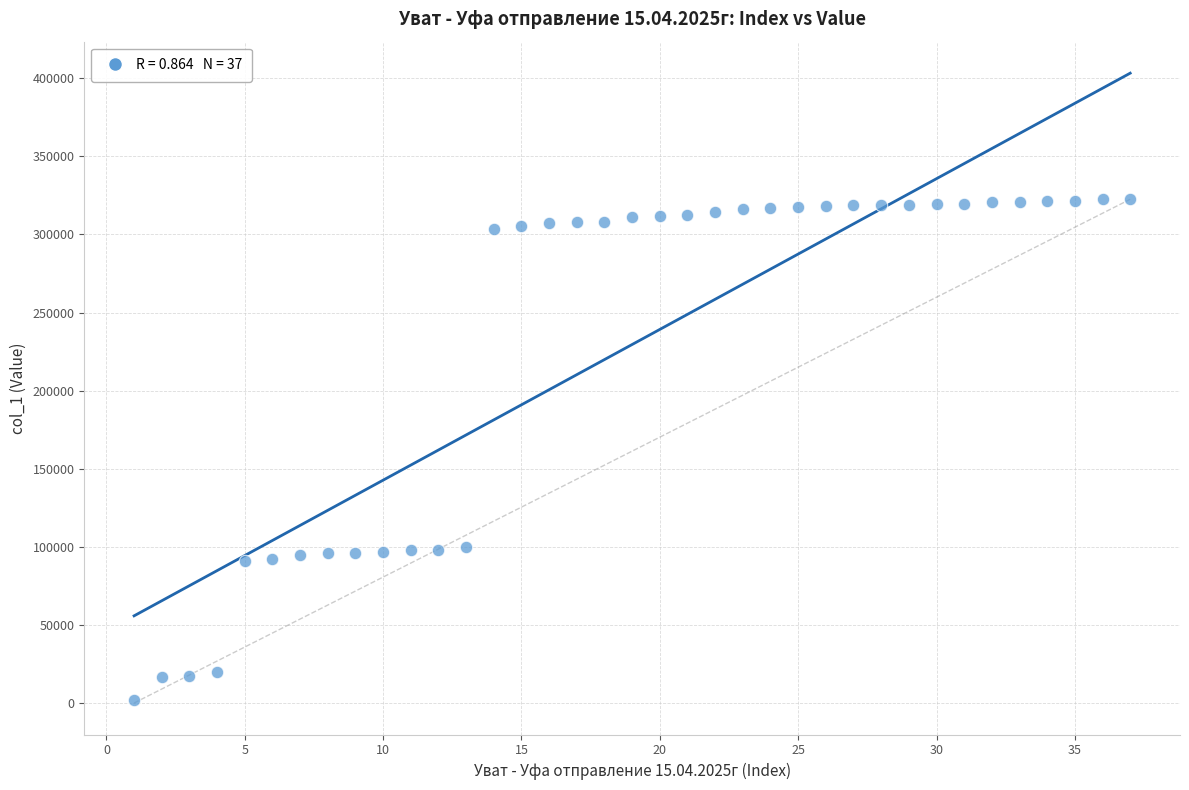

What is the range of X values (max minus min)?

36